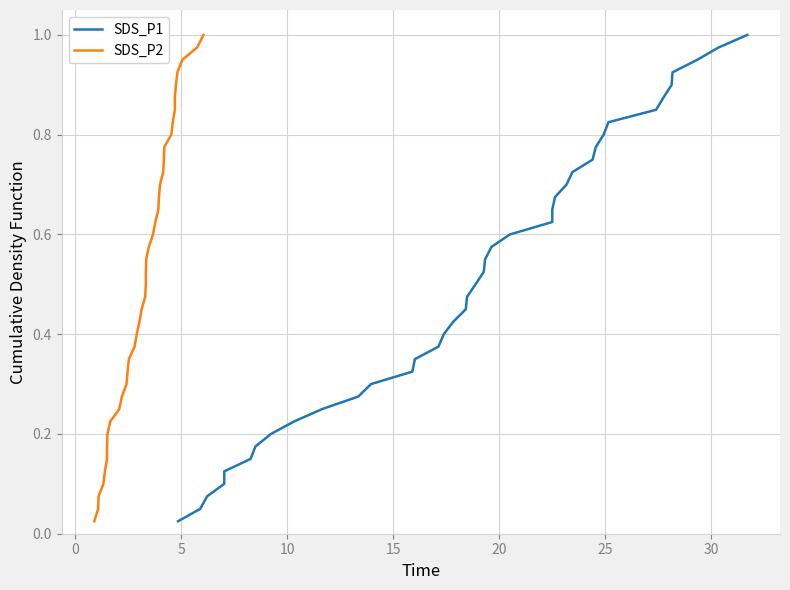

True or false: SDS_P1 has more than 2 points higher than both neighbors.

False